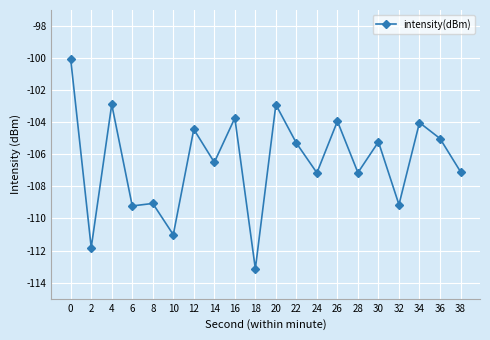

Which has a higher value, 34 or 4?

4